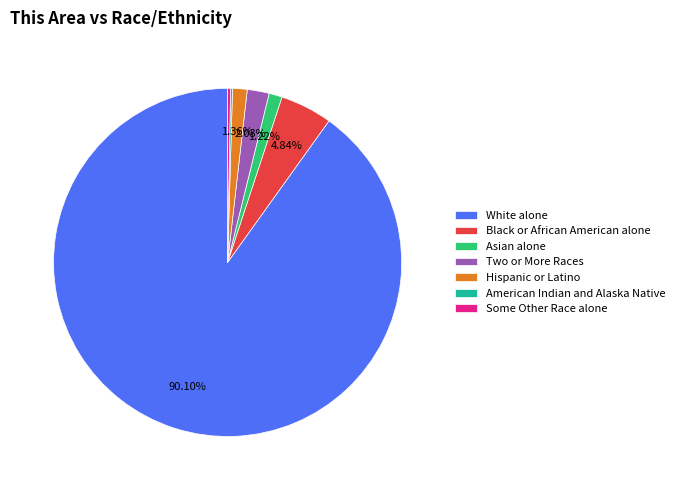

To the nearest percent, what is the difference between the largest and smallest slice percentages?

90%